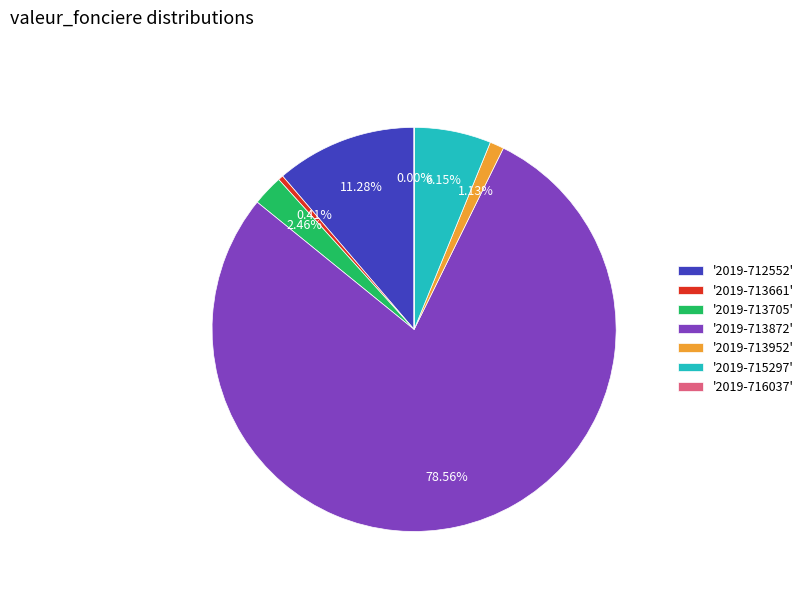

Does '2019-713952' represent more than half of the total?

No